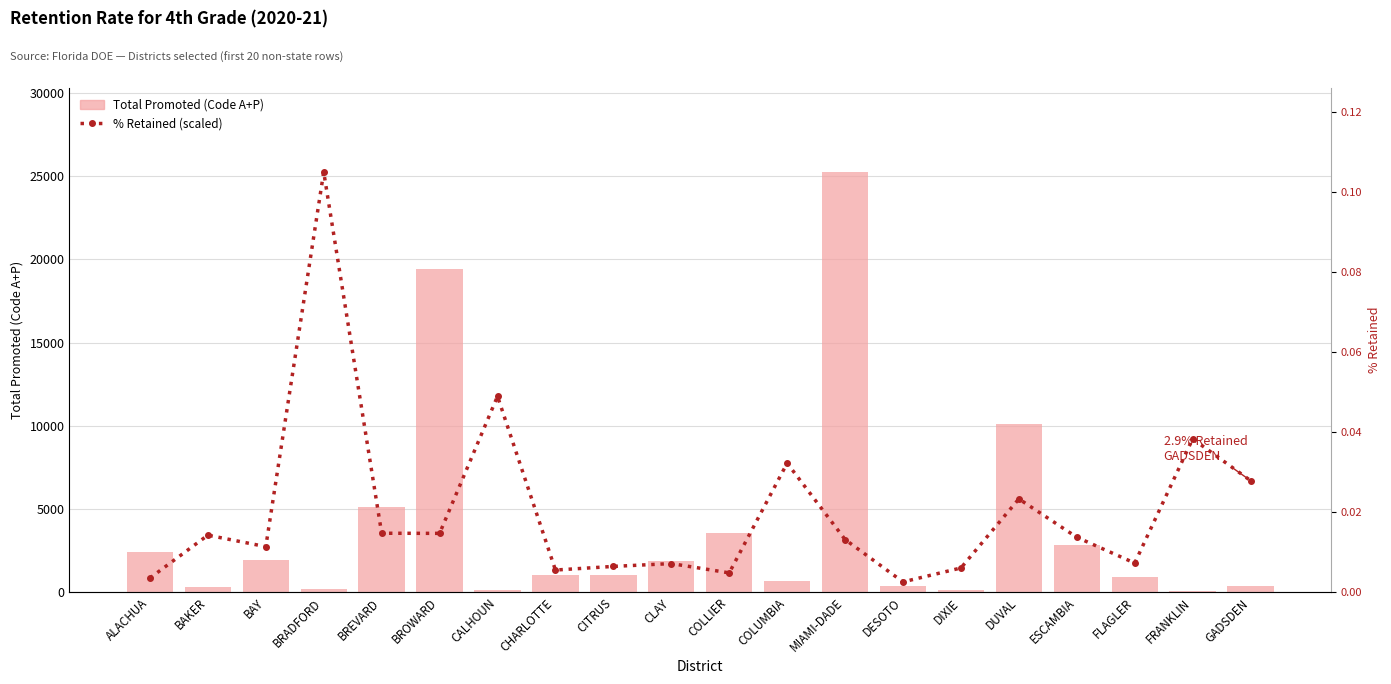

True or false: % Retained (scaled) has a value of 1212.3 at ALACHUA.

False